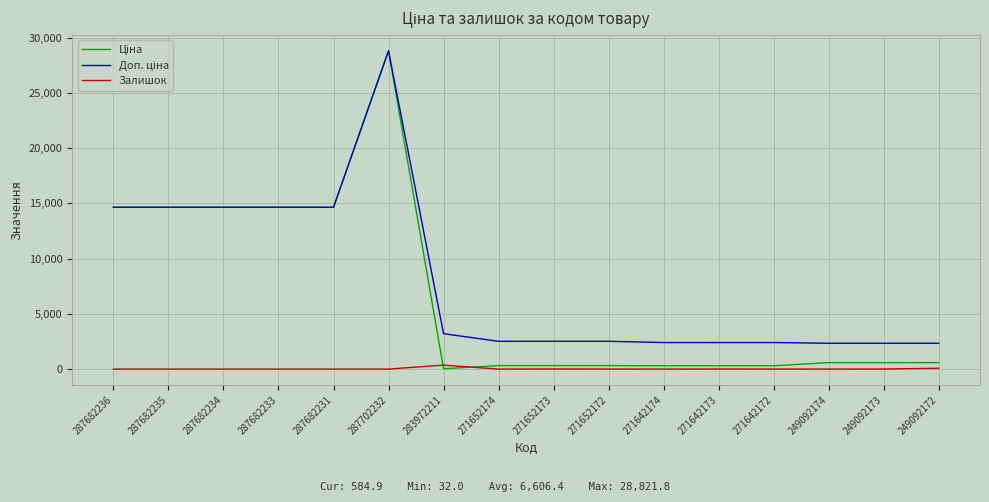

True or false: Залишок has a value of 360.0 at 283972211.

True